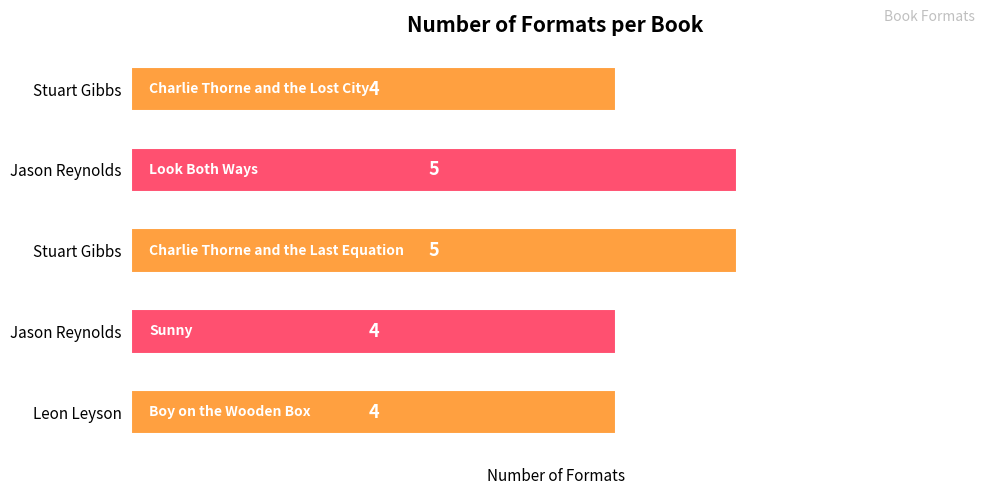

Rank the categories by value from highest to lowest.

Jason Reynolds, Stuart Gibbs, Stuart Gibbs, Jason Reynolds, Leon Leyson